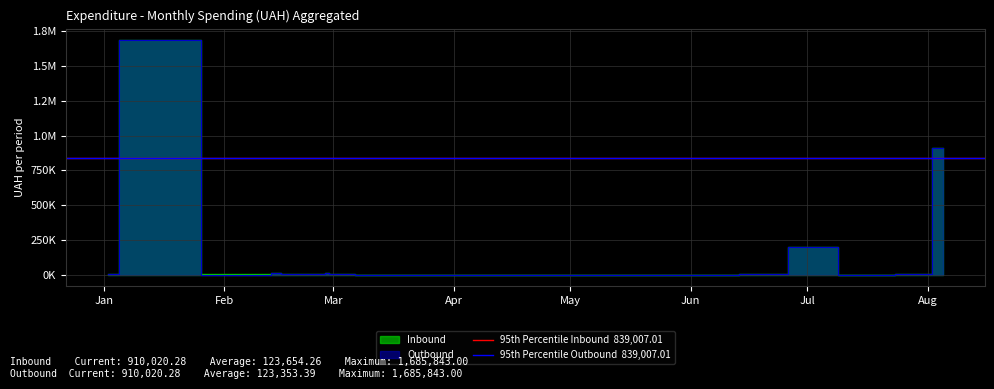

True or false: Outbound has more than 1 points higher than both neighbors.

True